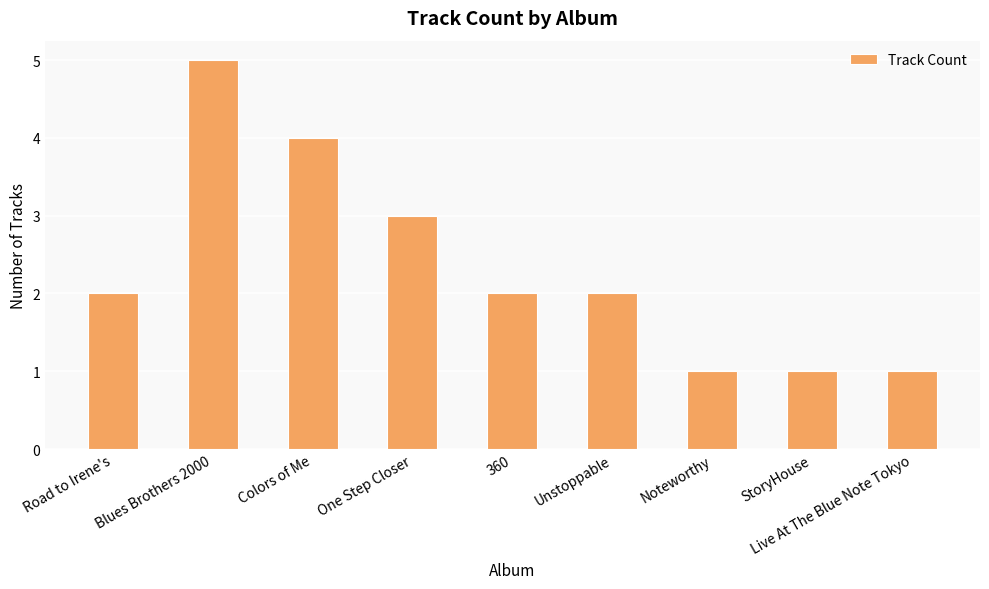

What is the sum of the values at Noteworthy and Live At The Blue Note Tokyo?

2